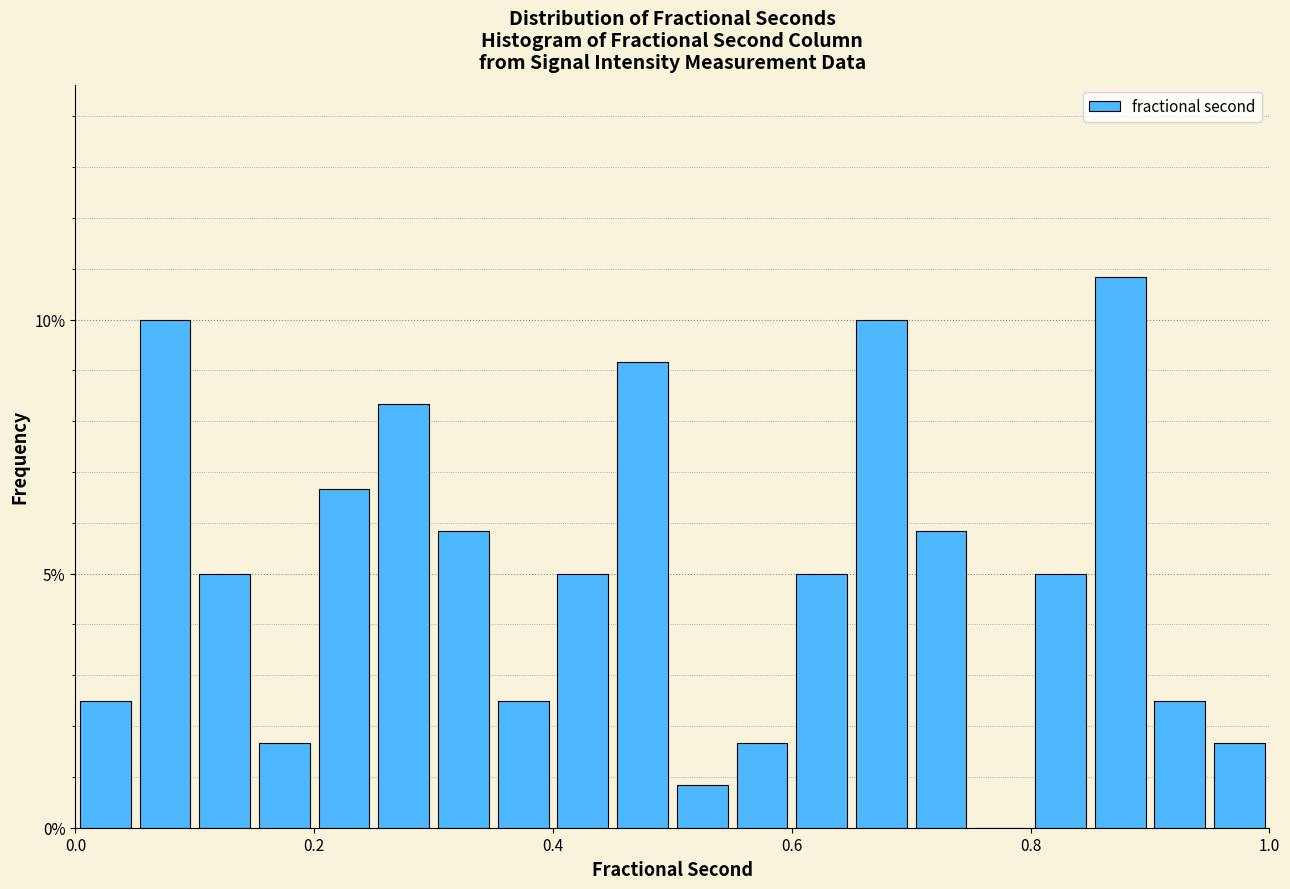

Around what value on the x-axis is the tallest bar? Give the approximate position of its centre, as read against the axis.

0.88